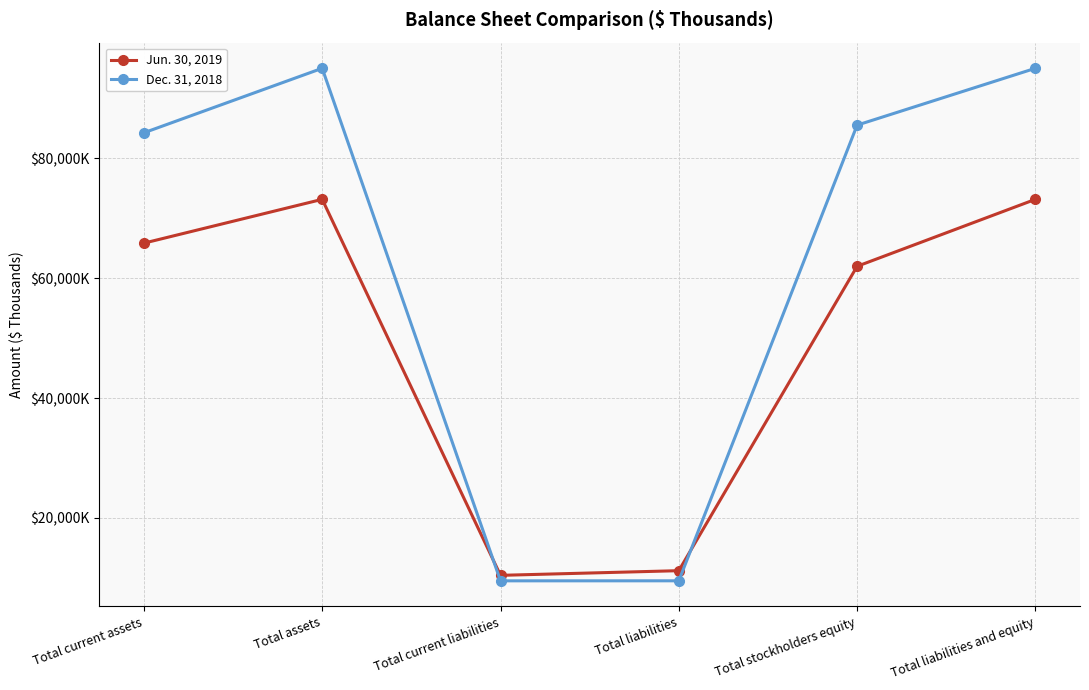

After their last crossing, which series has the higher values: Jun. 30, 2019 or Dec. 31, 2018?

Dec. 31, 2018